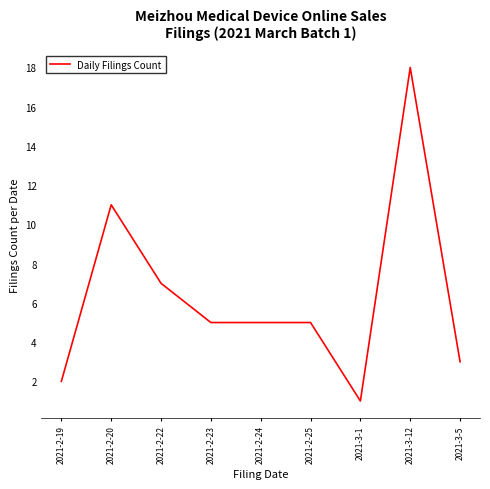

What is the sum of all values?

57